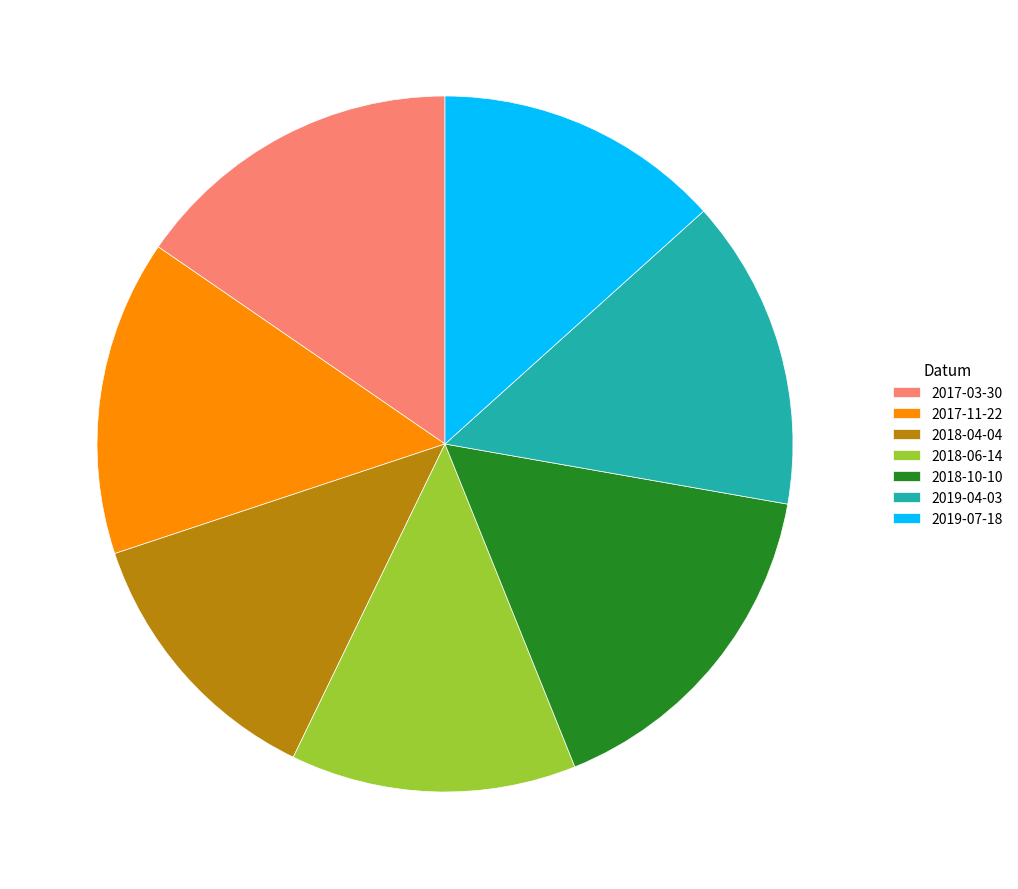

True or false: 2018-10-10 accounts for 16% of the total.

True